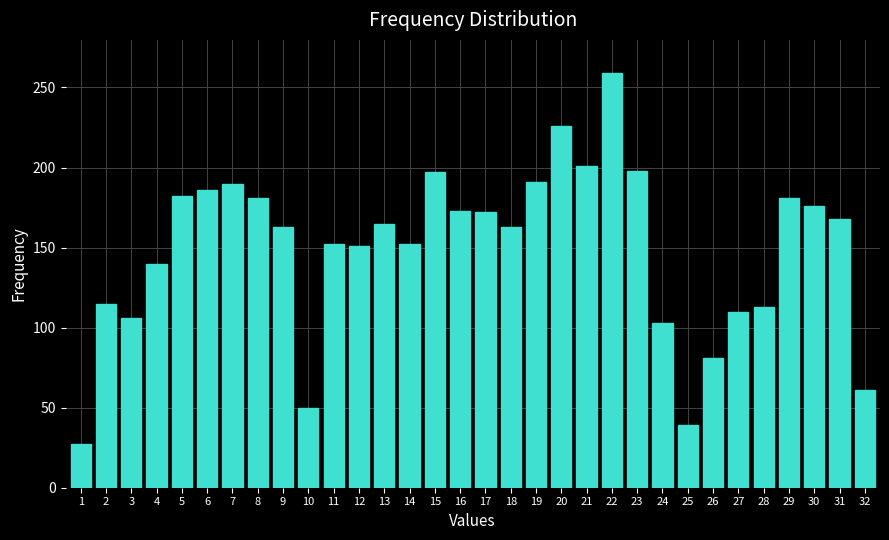

True or false: the data shows 226 at 14.

False